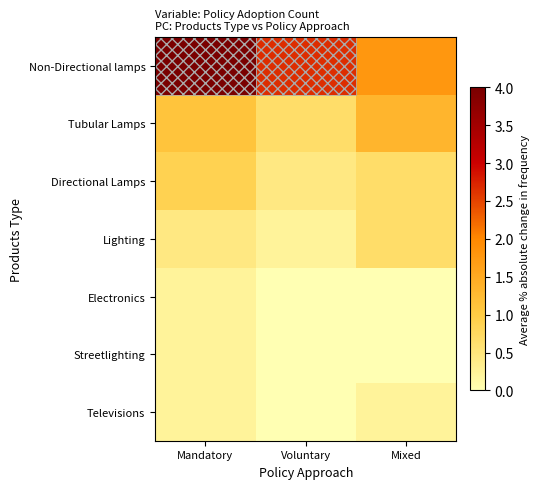

What is the total value across all series at Mixed?

4.7